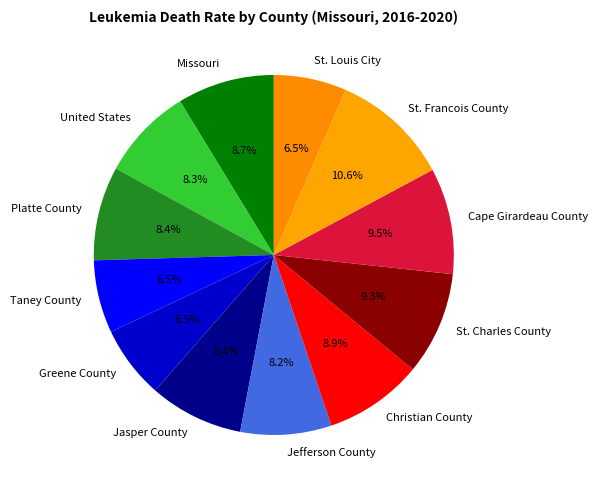

Which slice is the largest?

St. Francois County